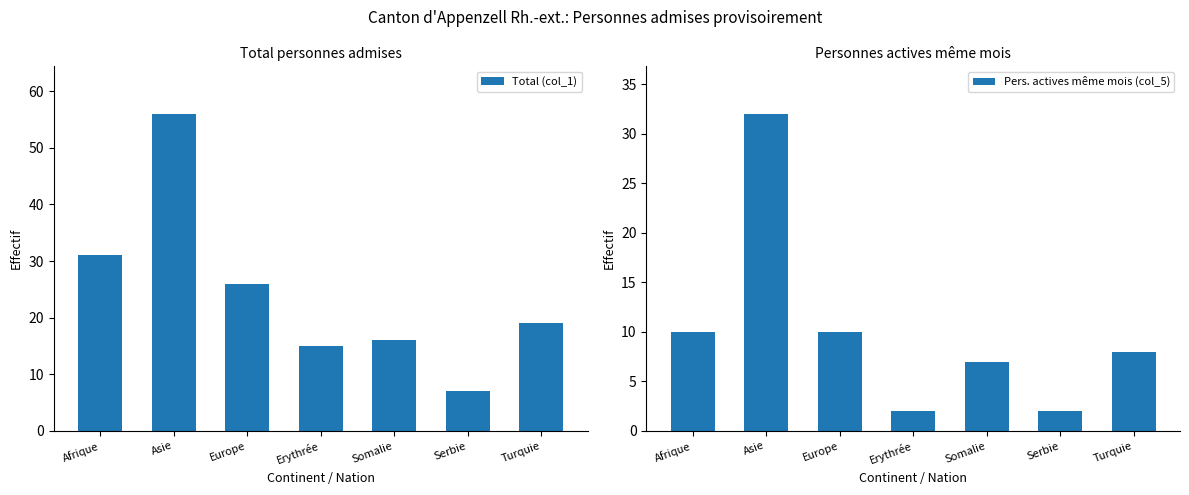

List the labels in order of Total (col_1) value, smallest first.

Serbie, Erythrée, Somalie, Turquie, Europe, Afrique, Asie